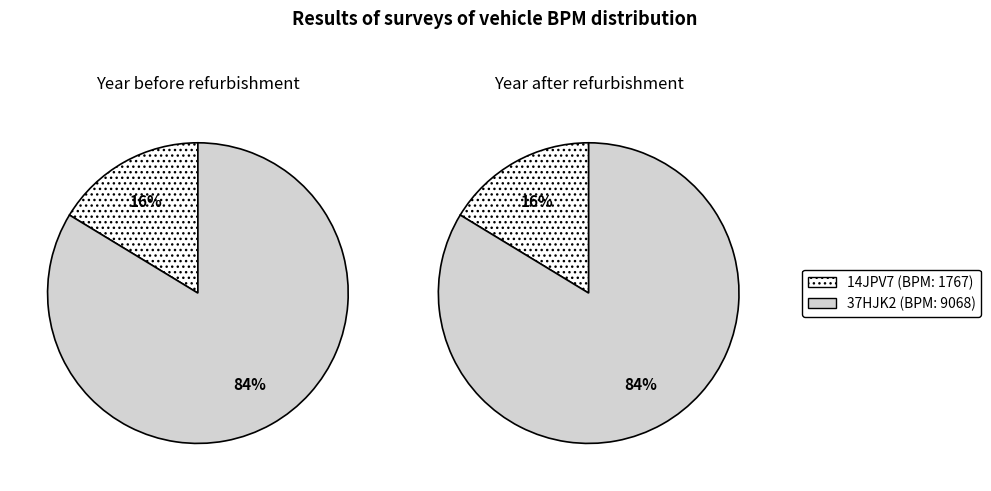

What is the total percentage of 14JPV7 and 37HJK2?

100.0%